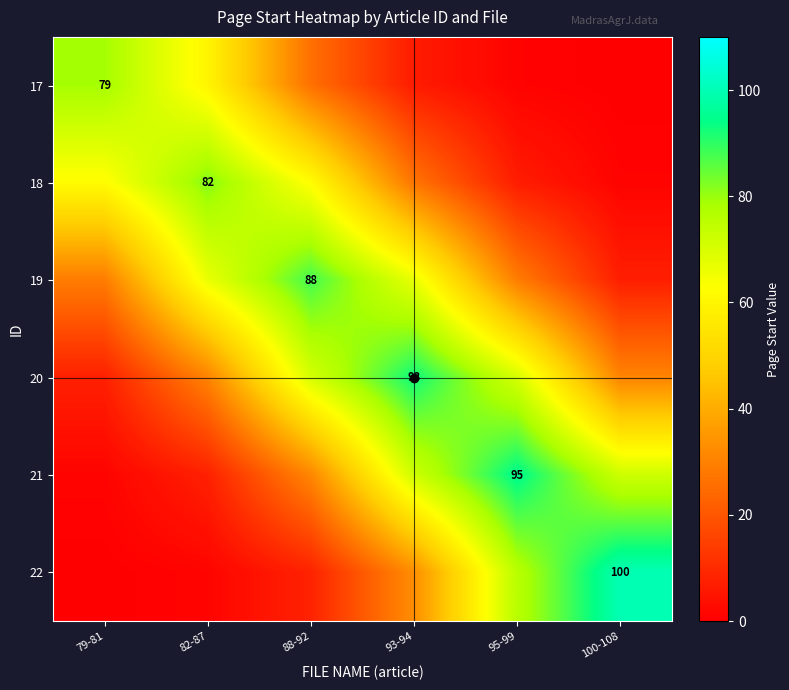

Which category has the lowest value across all series?

100-108